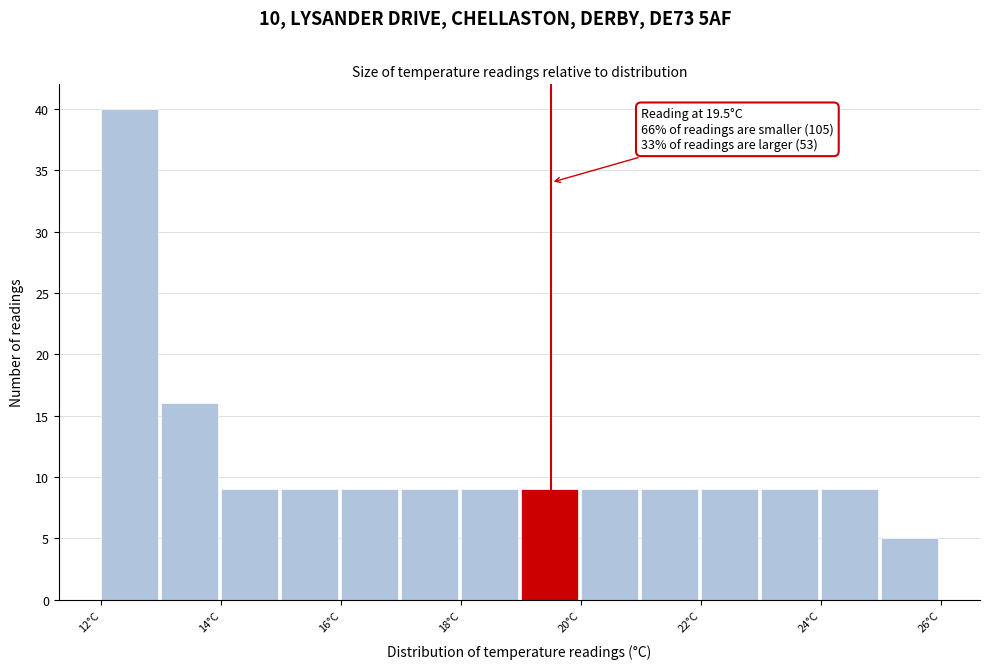

Over which range of the x-axis is the bar tallest?

12 to 13